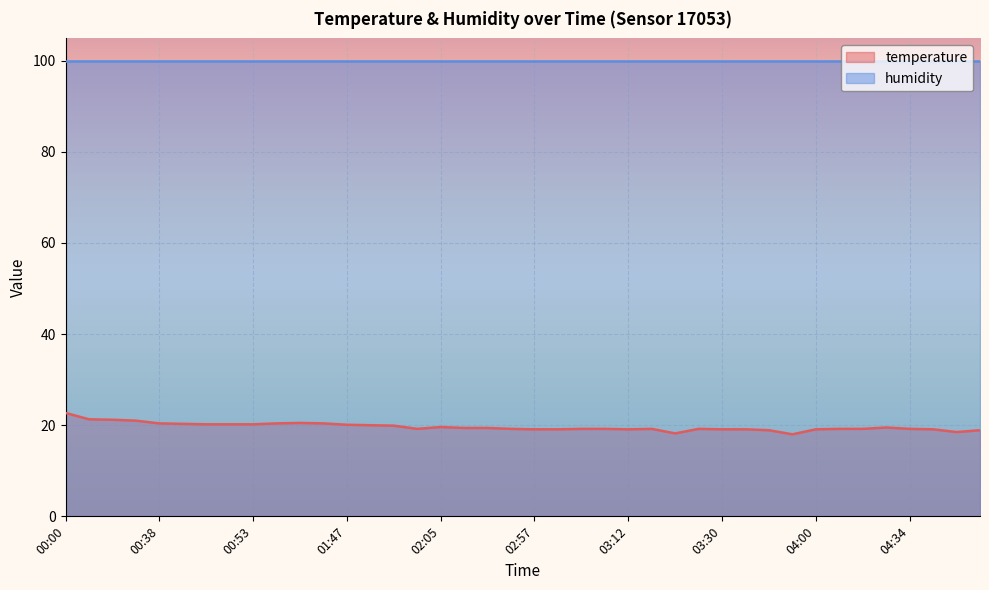

What is the difference between the second highest and second lowest values?

3.1